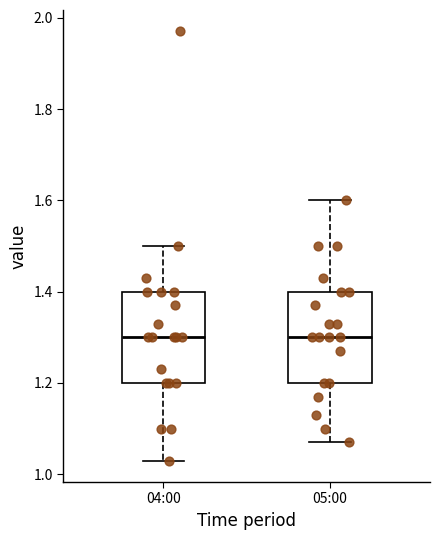

Reading left to right, read every box against the y-axis: the position of its median line, the range the box covers, and the ends of its whiskers. The values are not printed on the chart, so give them approximately, as read against the axis.

04:00: median 1.30, box 1.20 to 1.40, whiskers 1.04 to 1.50
05:00: median 1.30, box 1.20 to 1.40, whiskers 1.08 to 1.60